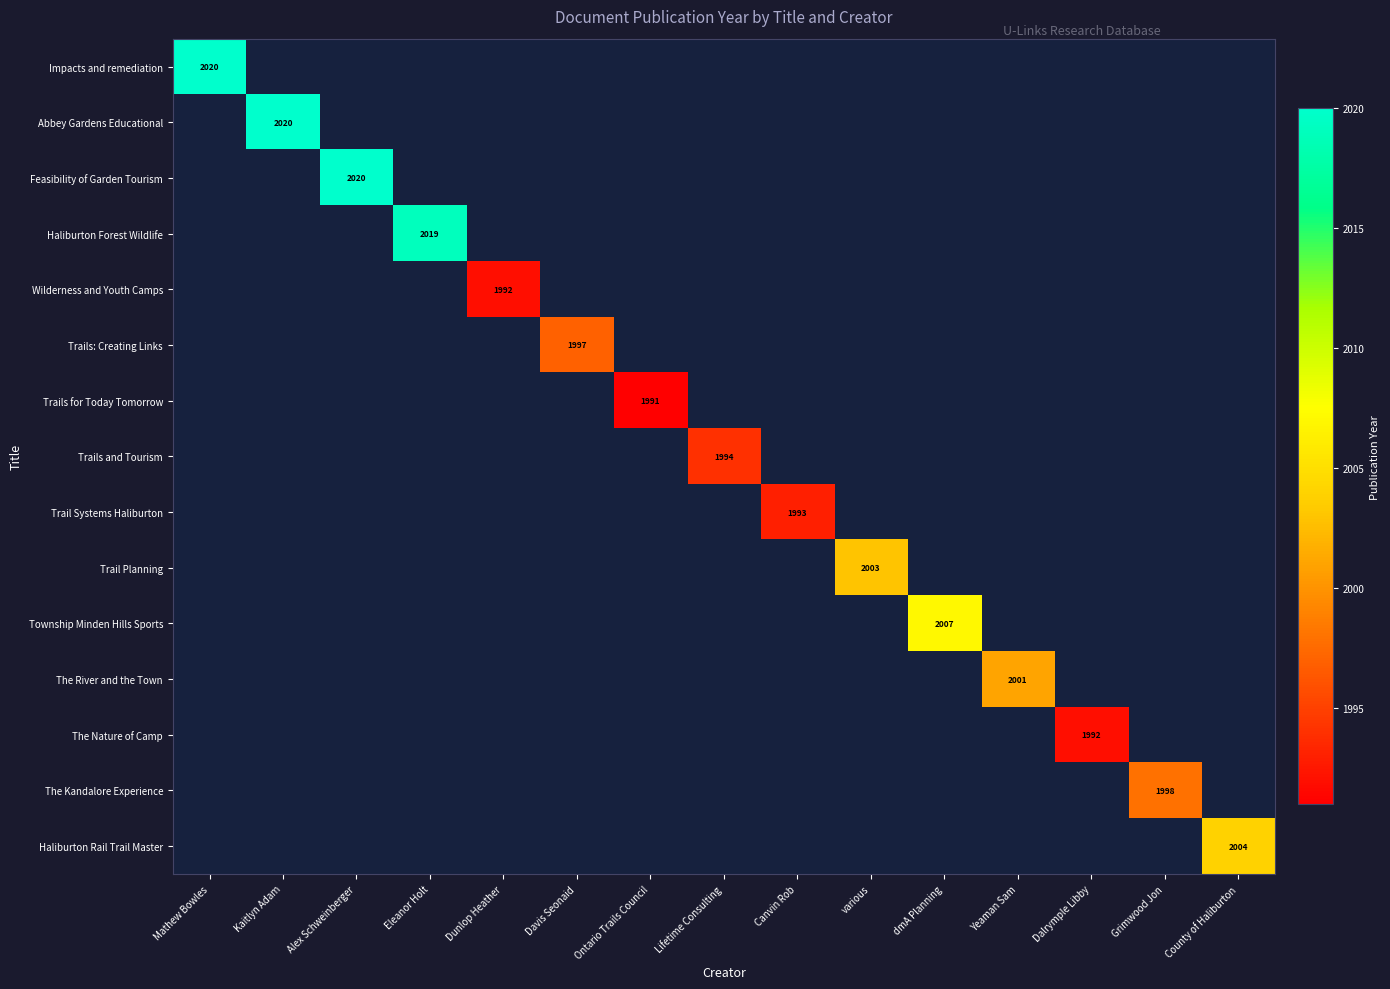

The value of Trails and Tourism at Lifetime Consulting is 2846. True or false?

False